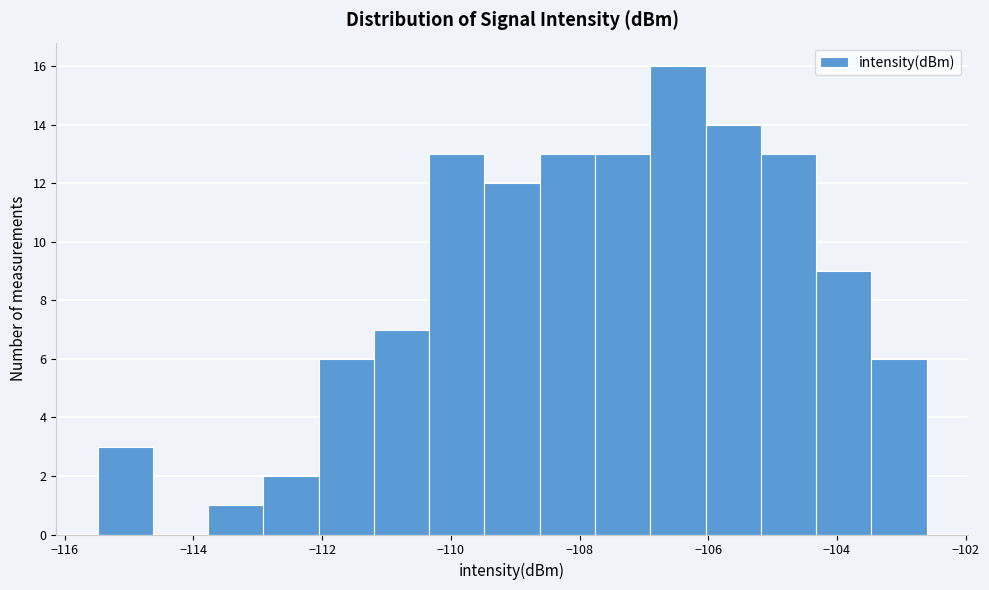

Reading left to right, transcribe this chart: for each bar, give the range it covers on the x-axis and its height. Neither the bar edges nor the heights are printed on the chart, so give them approximately, as read against the axes.

-115.4 to -114.6: 3
-114.6 to -113.8: 0
-113.8 to -113.0: 1
-113.0 to -112.0: 2
-112.0 to -111.2: 6
-111.2 to -110.4: 7
-110.4 to -109.4: 13
-109.4 to -108.6: 12
-108.6 to -107.8: 13
-107.8 to -107.0: 13
-107.0 to -106.0: 16
-106.0 to -105.2: 14
-105.2 to -104.4: 13
-104.4 to -103.4: 9
-103.4 to -102.6: 6